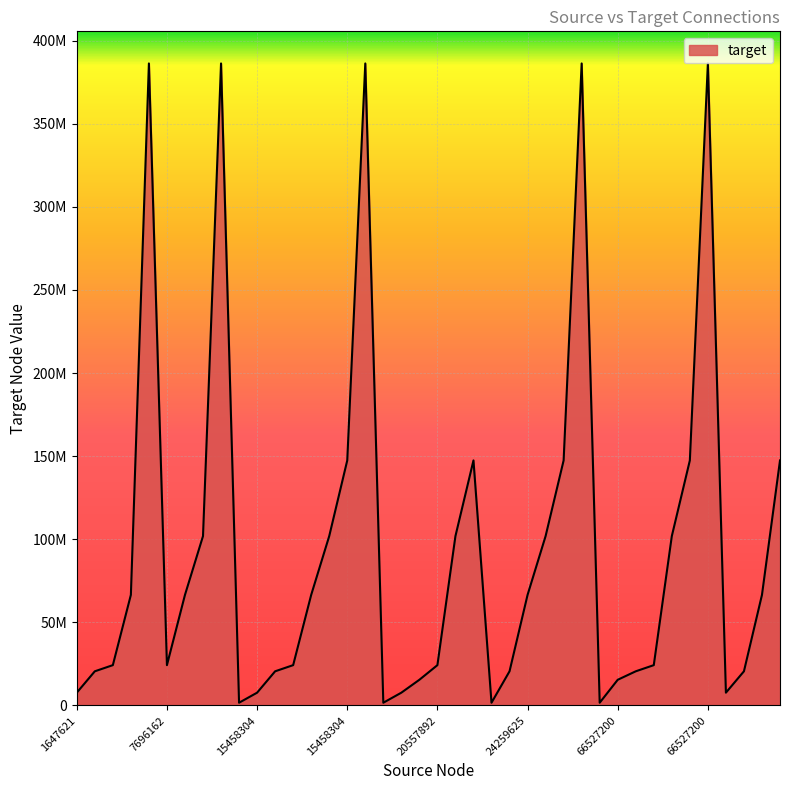

Does the chart display data point markers on the line(s)?

No